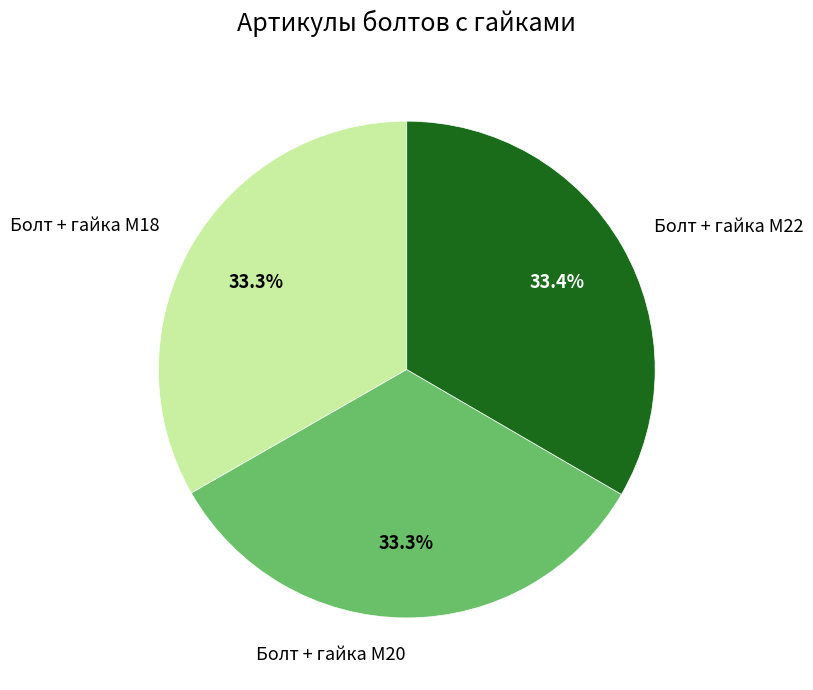

How much of the chart is everything except Болт + гайка M18?

66.7%